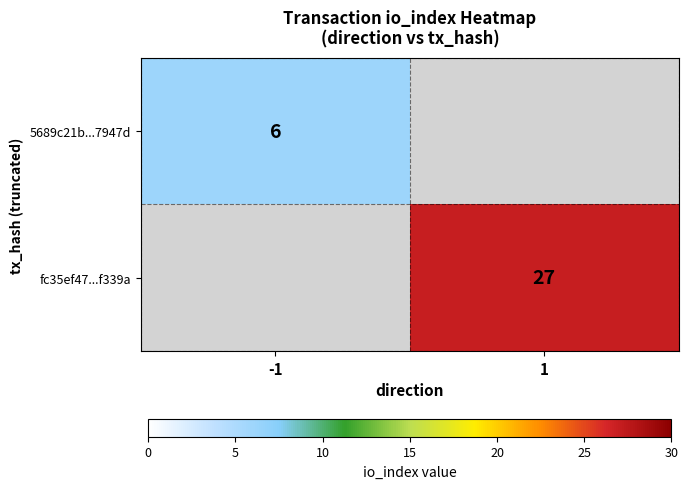

The fc35ef47...f339a series shows 43 at 1. True or false?

False